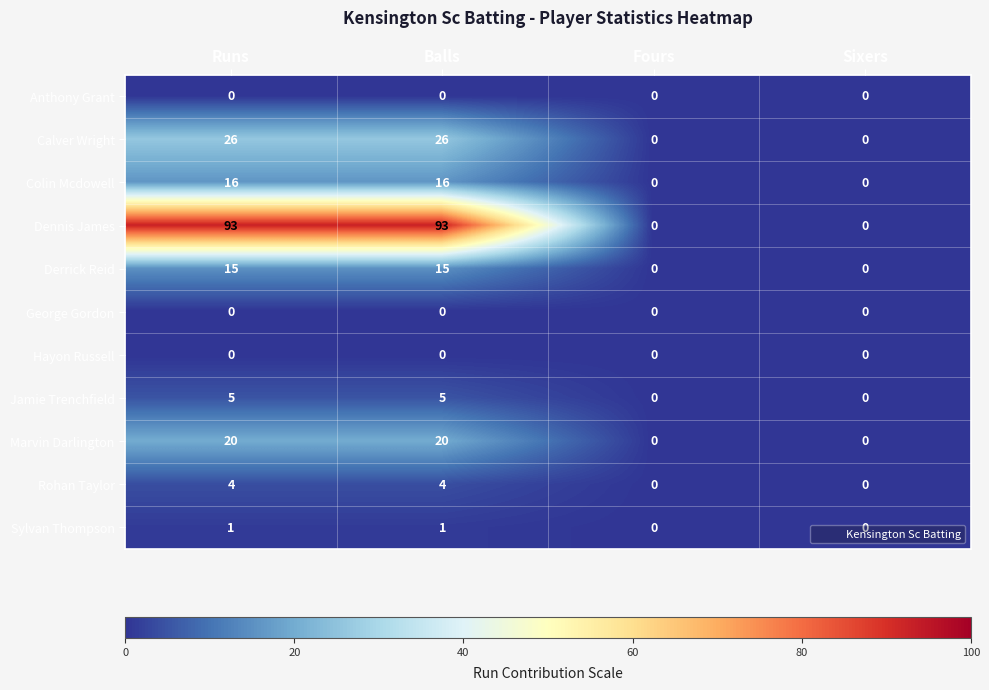

At how many categories does at least one series exceed 13?

2